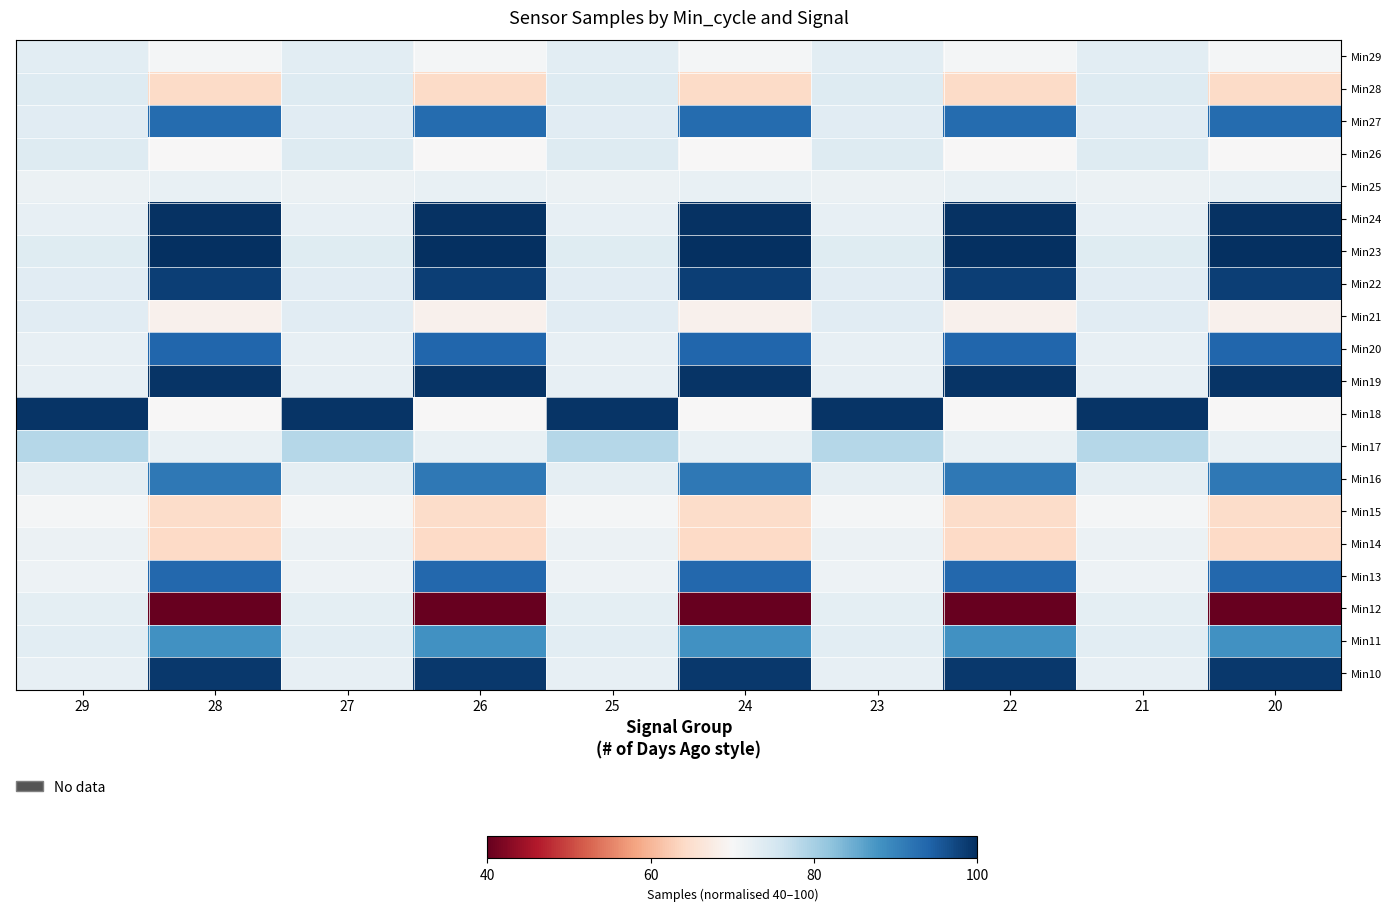

At which category is the sum across all series the highest?

28